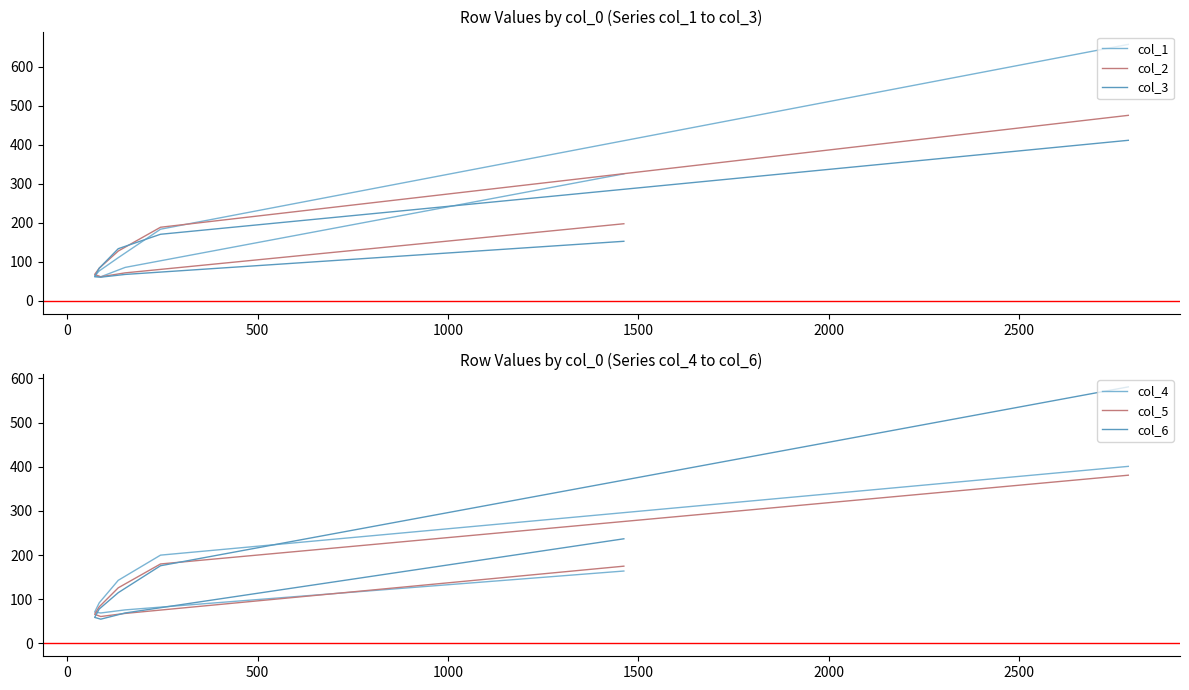

How many times do col_1 and col_3 cross each other?

2